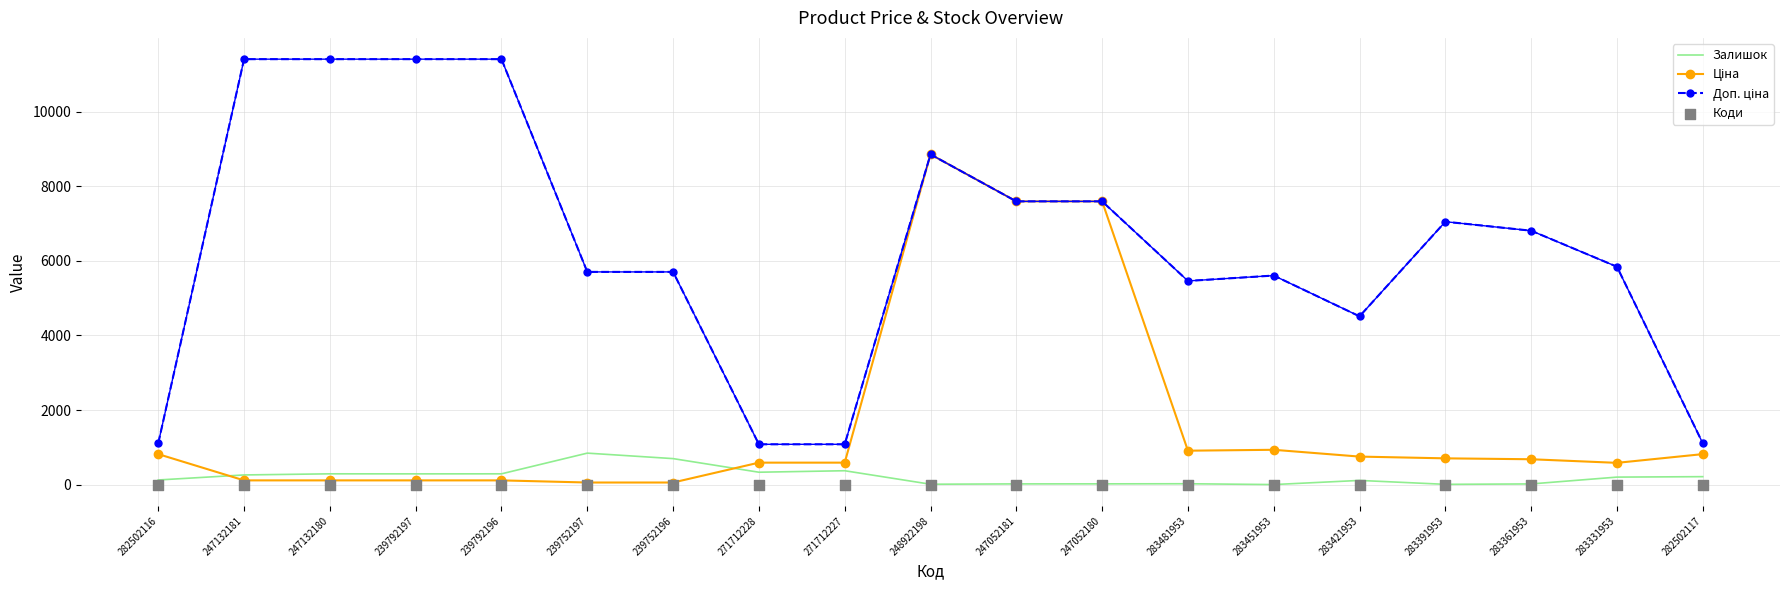

What is the total value across all series at 282502116?

2052.7